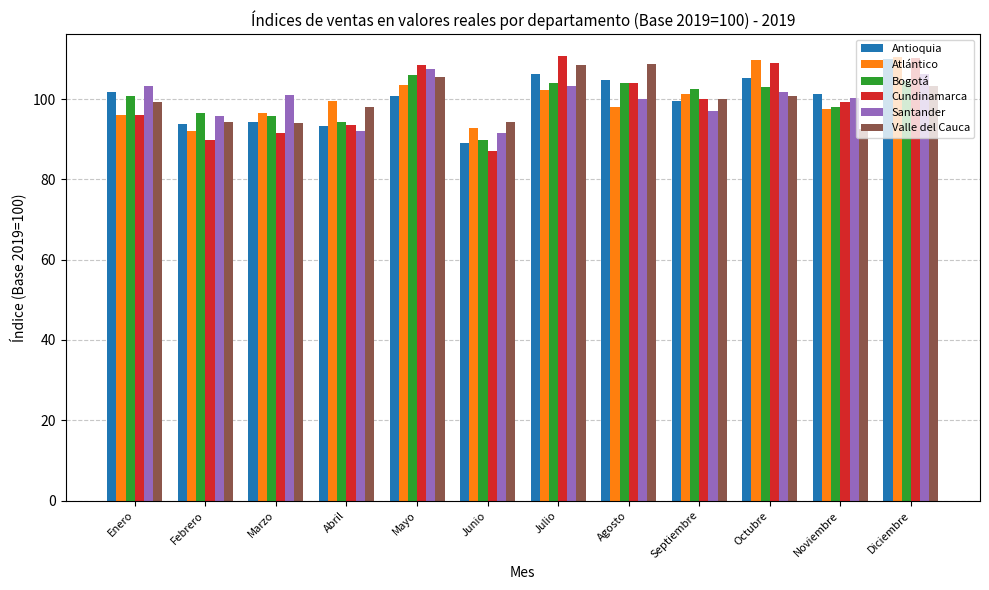

What is the average value of the Santander series?

100.0